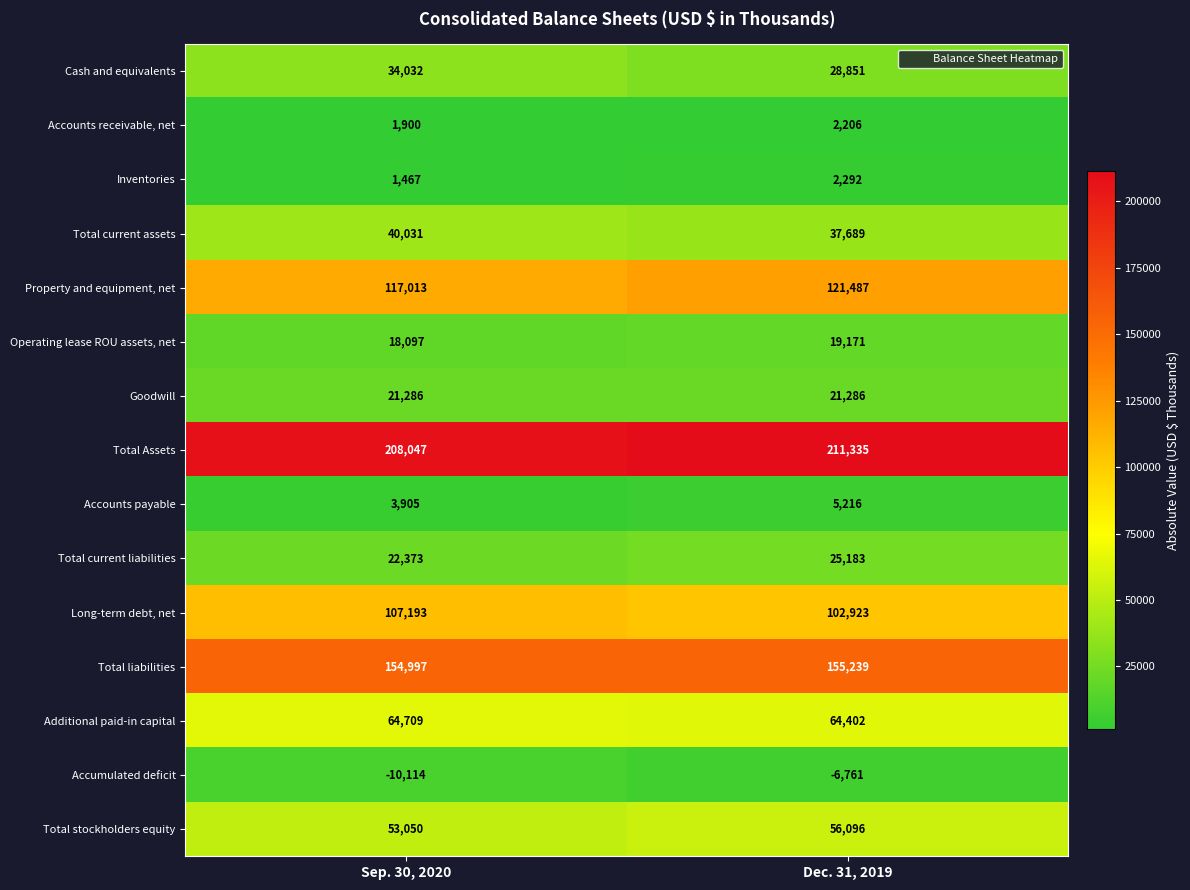

Which series has the largest total across all categories?

Total Assets